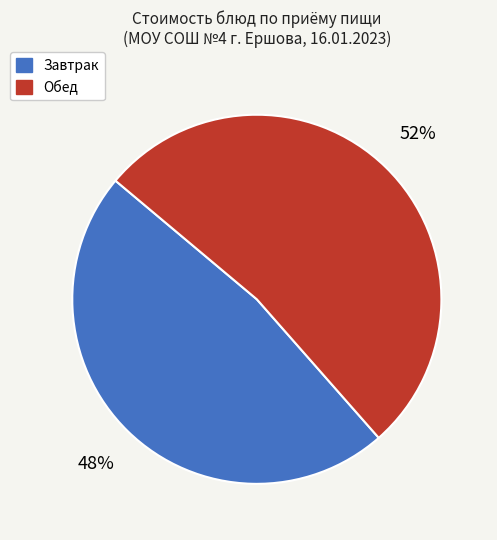

Combined, do Обед and Завтрак account for over 50%?

Yes